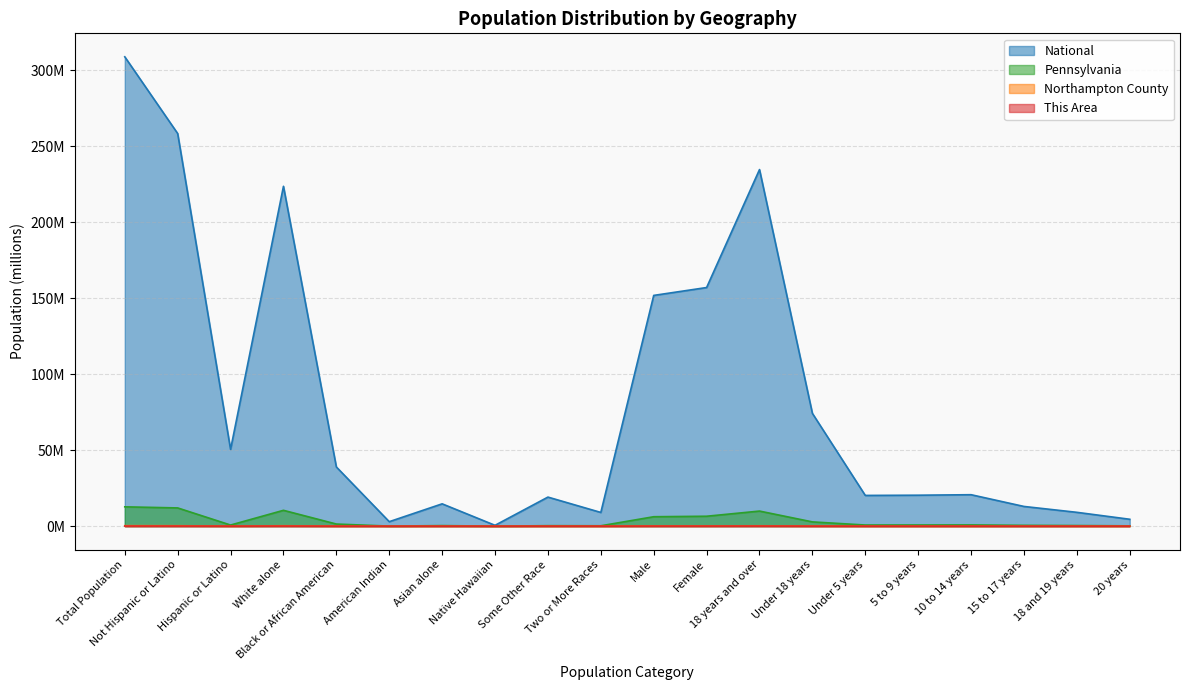

Which series has the widest spread of values?

National